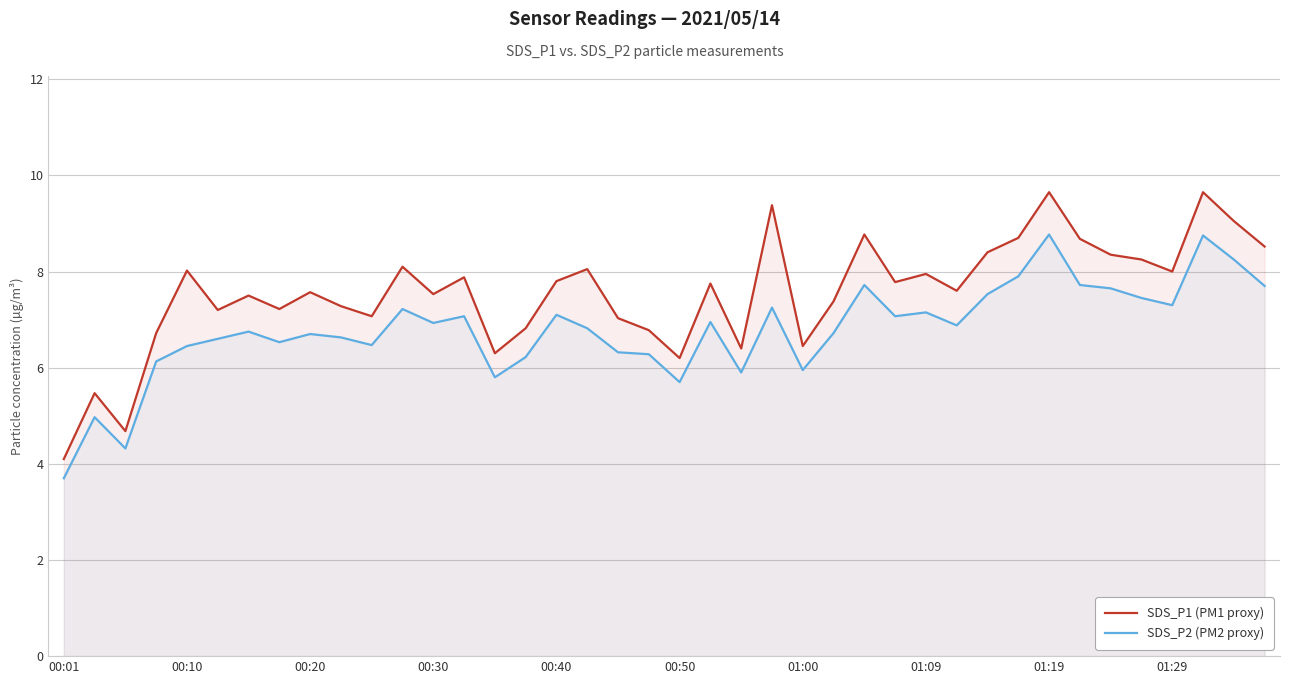

What is the difference between the SDS_P2 (PM2 proxy) values at 21 and 19?

0.7